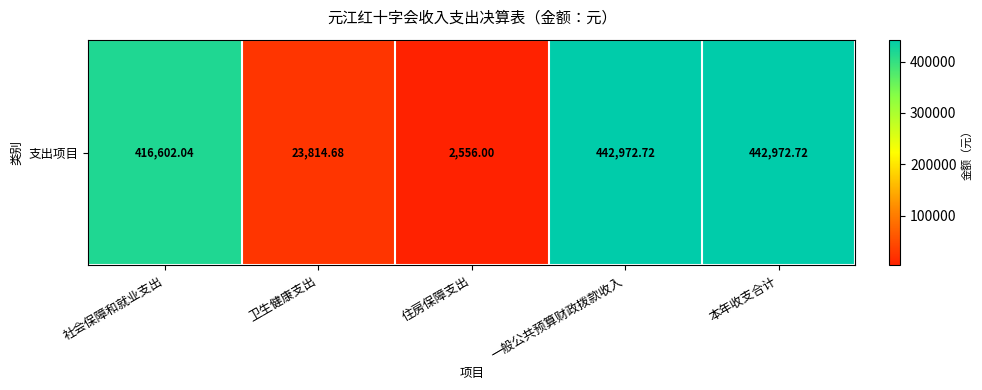

Rank the categories by value from highest to lowest.

一般公共预算财政拨款收入, 本年收支合计, 社会保障和就业支出, 卫生健康支出, 住房保障支出